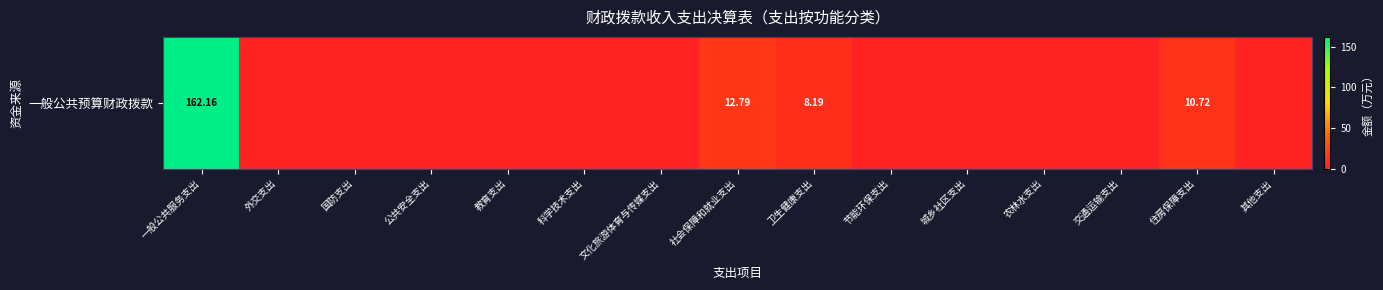

Reading right to left, what are all the values shown in this chart?

0.0	10.7	0.0	0.0	0.0	0.0	8.2	12.8	0.0	0.0	0.0	0.0	0.0	0.0	162.2